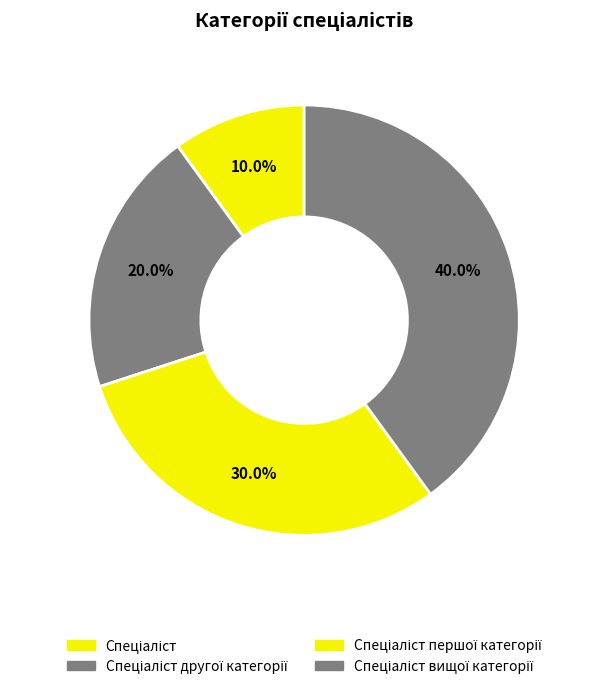

Is there any slice that represents more than half of the pie?

No